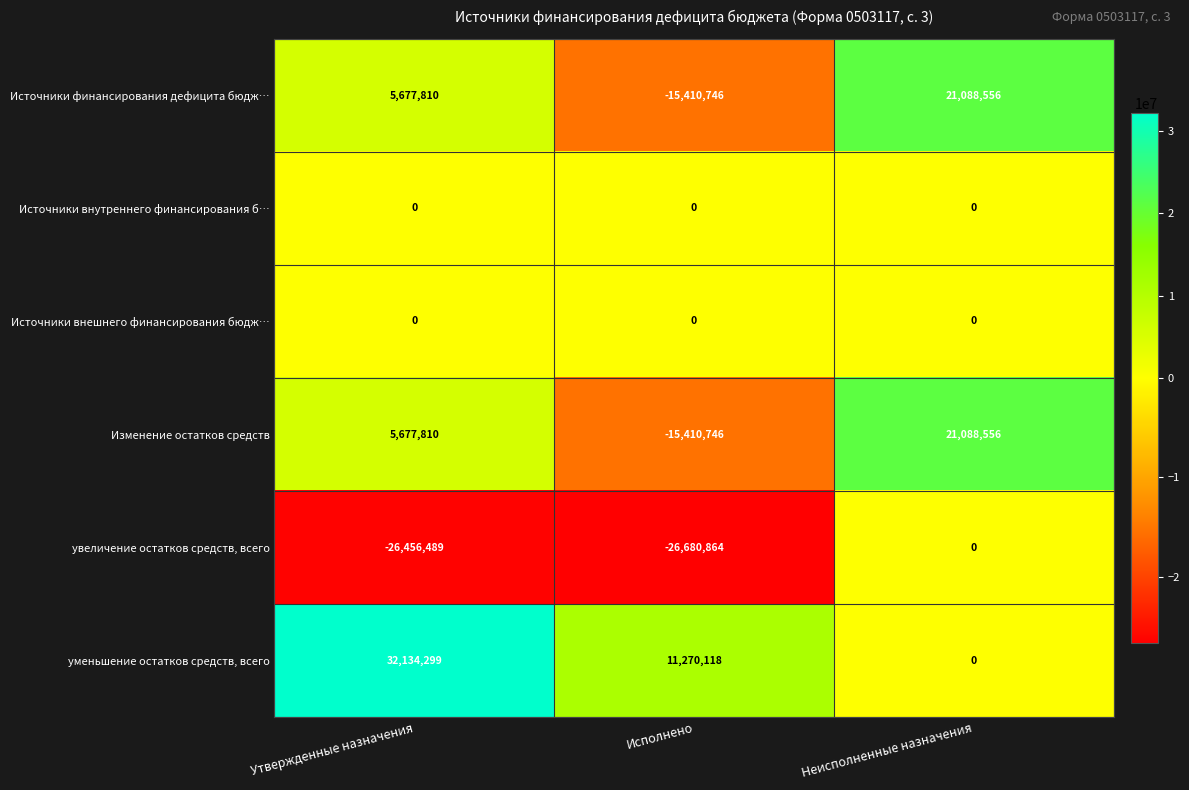

The Источники внешнего финансирования бюдж… series shows 0 at Утвержденные назначения. True or false?

True